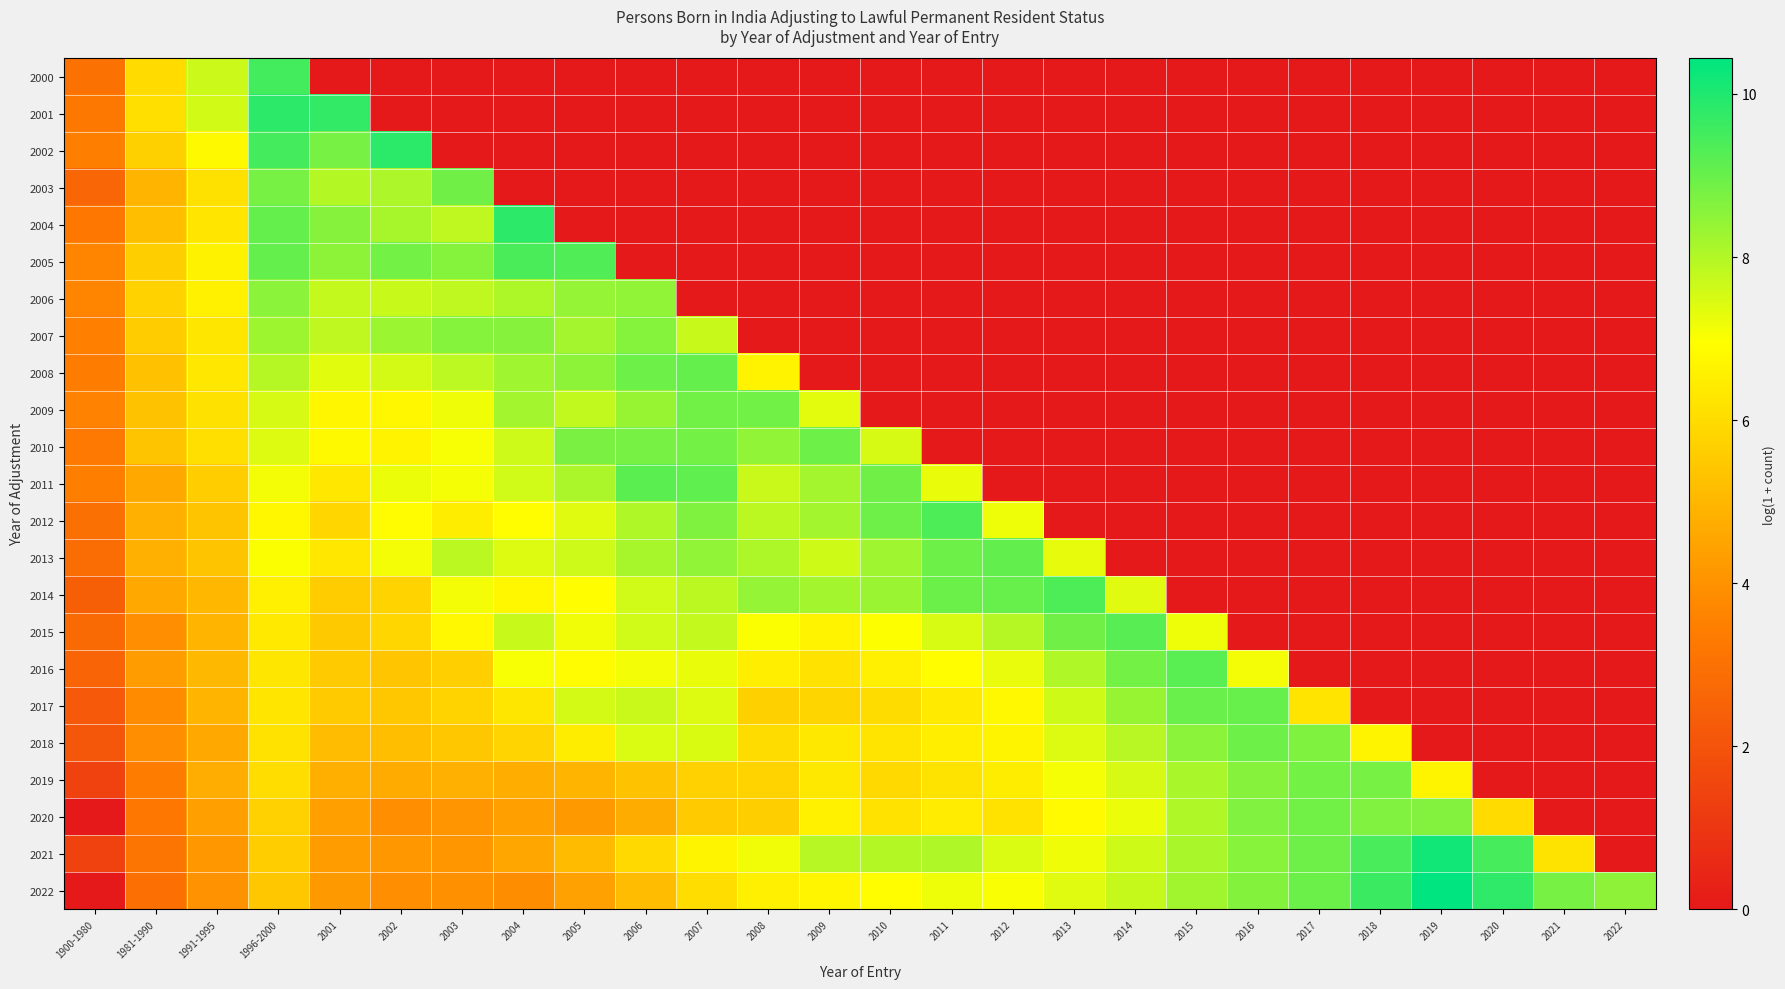

Which label corresponds to the smallest value in the chart?

2001